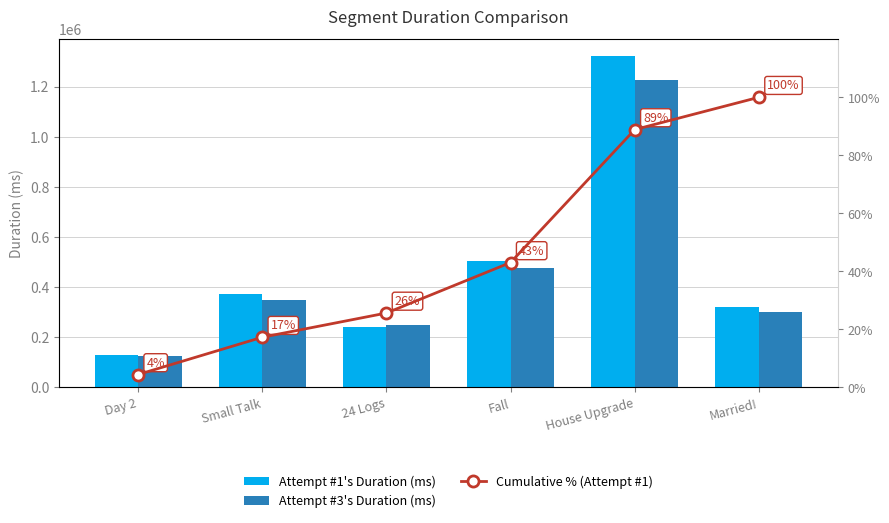

Is it true that Cumulative % (Attempt #1) equals 88.9 at House Upgrade?

True